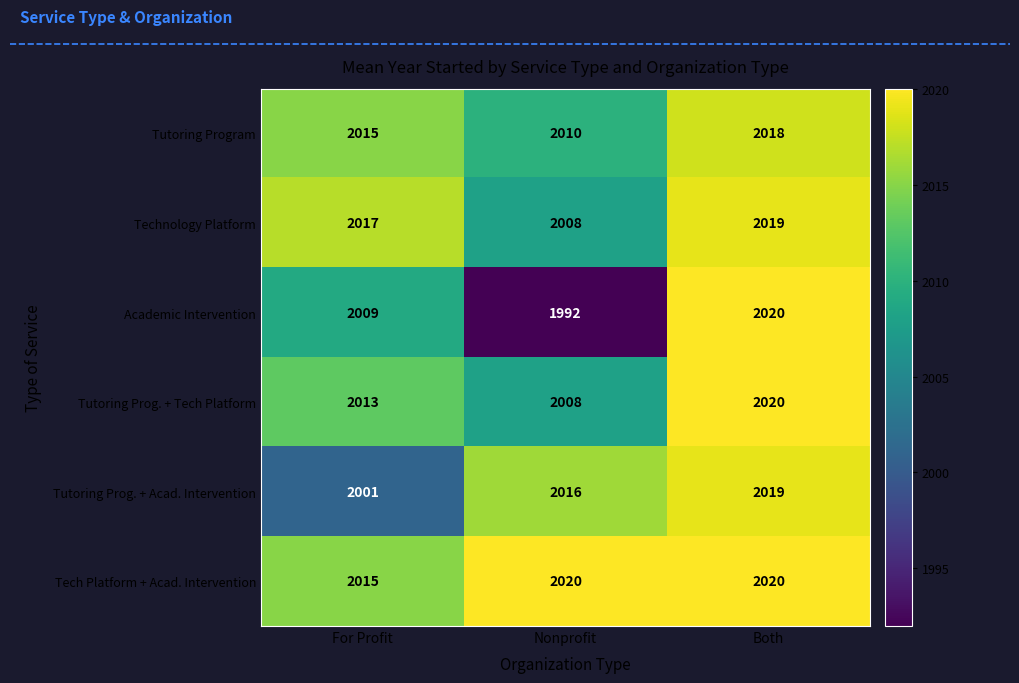

Which label corresponds to the smallest value in the chart?

Nonprofit